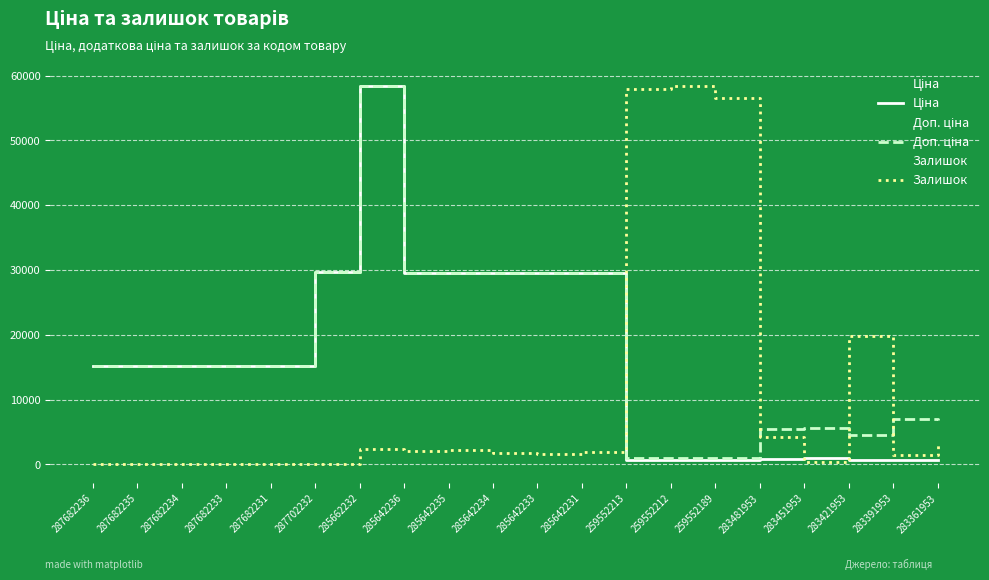

True or false: Залишок has a value of 19826.4 at 283421953.

True